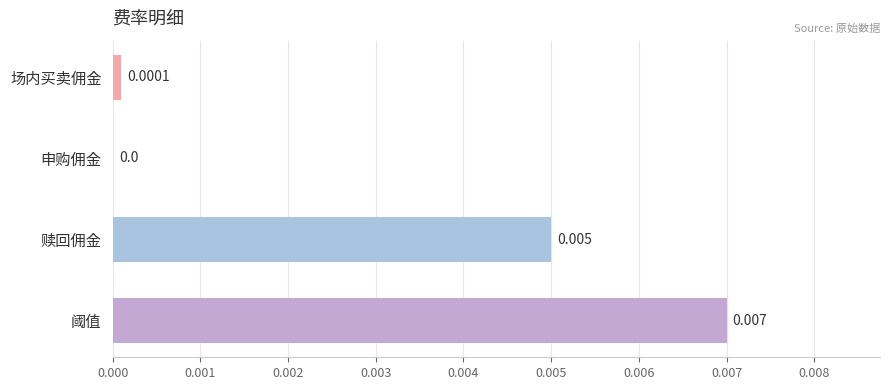

At which label is the value closest to 0?

申购佣金